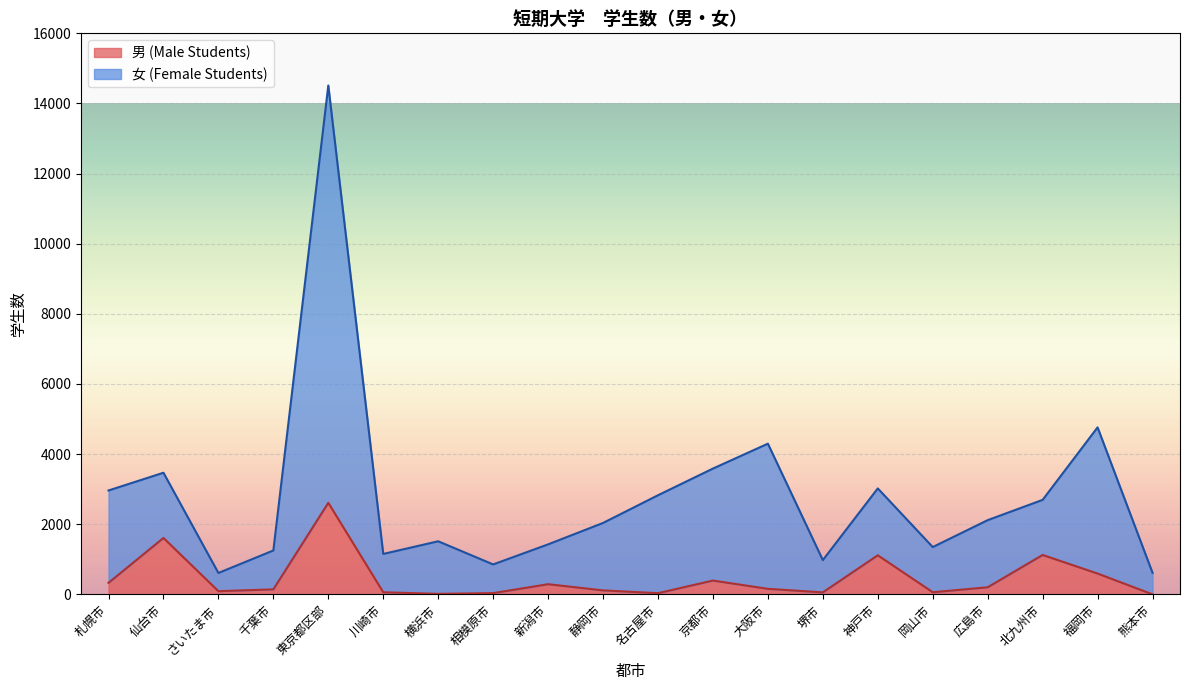

Is the value of 男 (Male Students) at 静岡市 greater than the value of 女 (Female Students) at 仙台市?

No